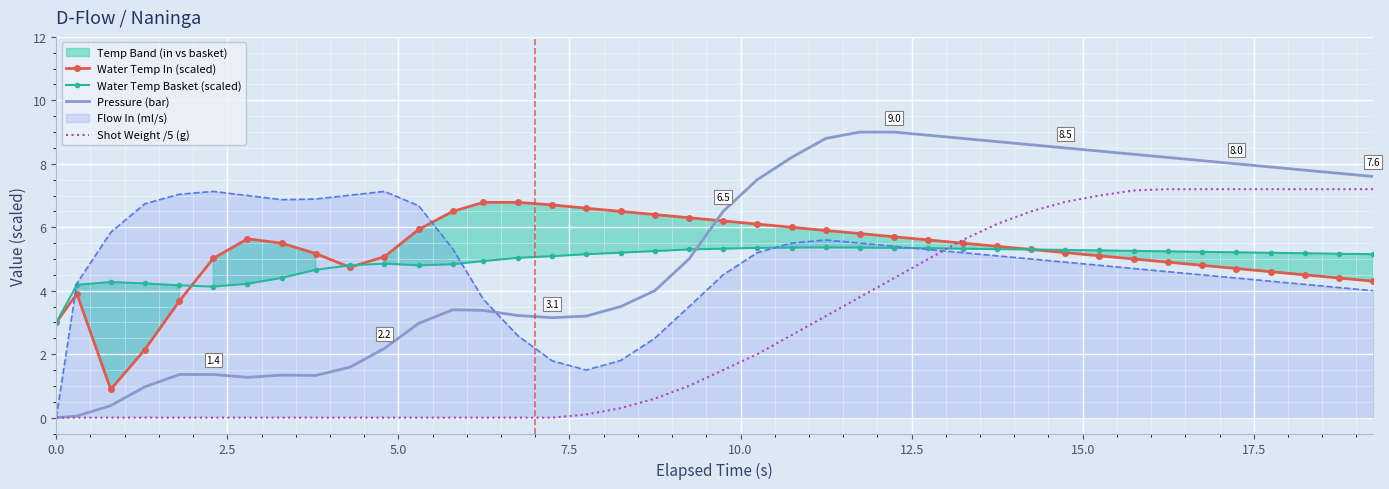

How many times do Water Temp In (scaled) and Pressure (bar) cross each other?

1